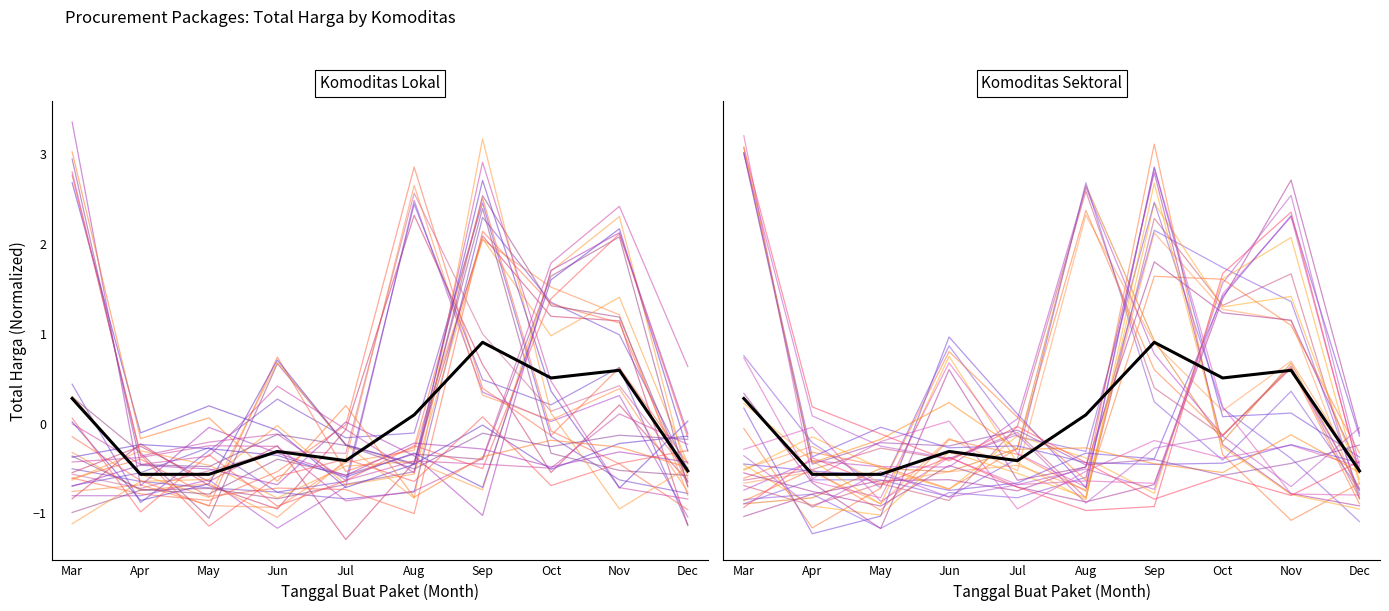

True or false: Alat Pertanian has more than 0 interior local peaks.

True